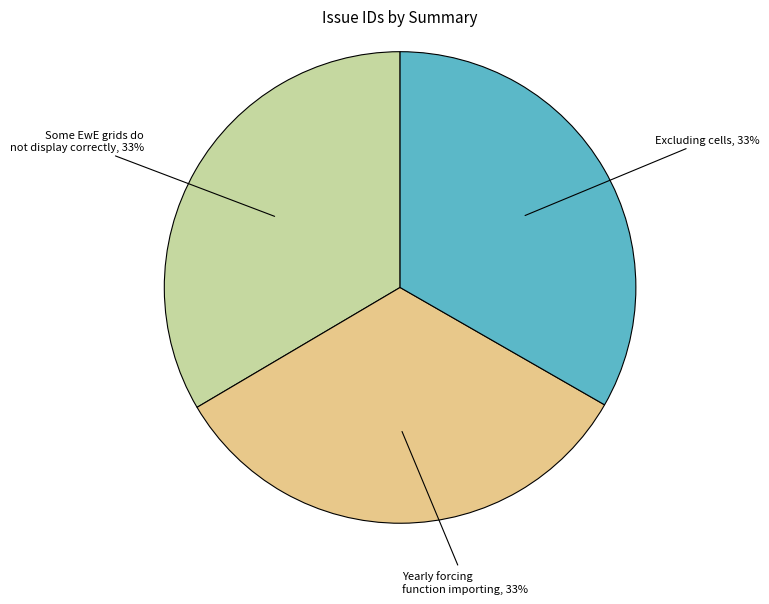

Does Some EwE grids do not display correctly account for over 50% of the chart?

No